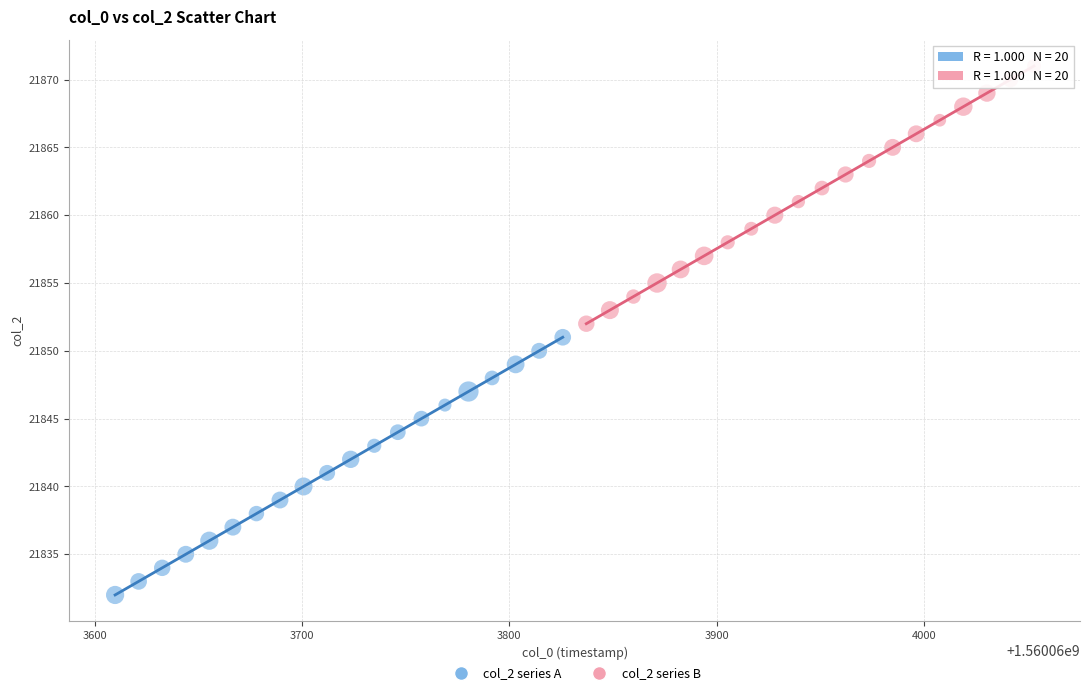

Which series contains the lowest Y value?

col_2 series A